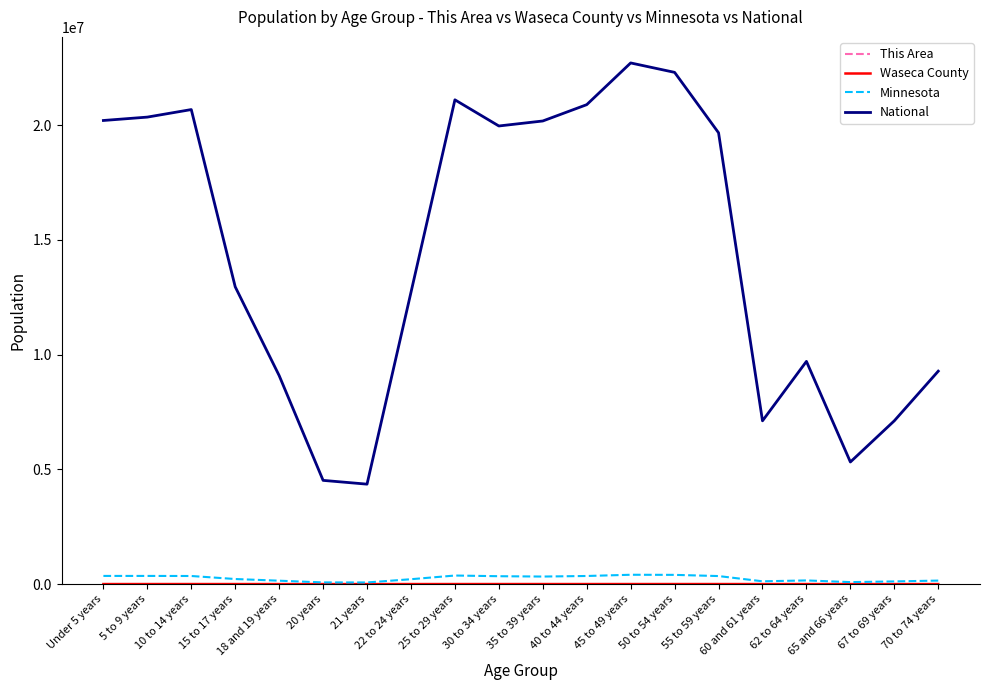

True or false: National and Minnesota cross at least once.

False